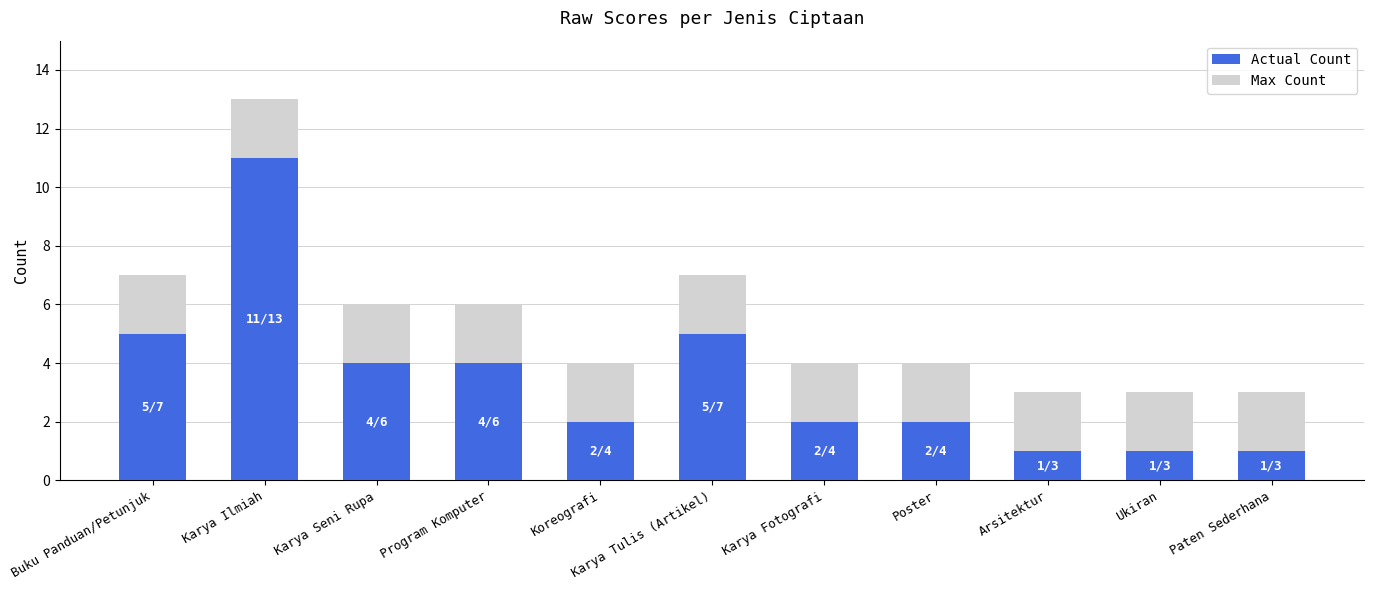

How many bars are there in total?

11